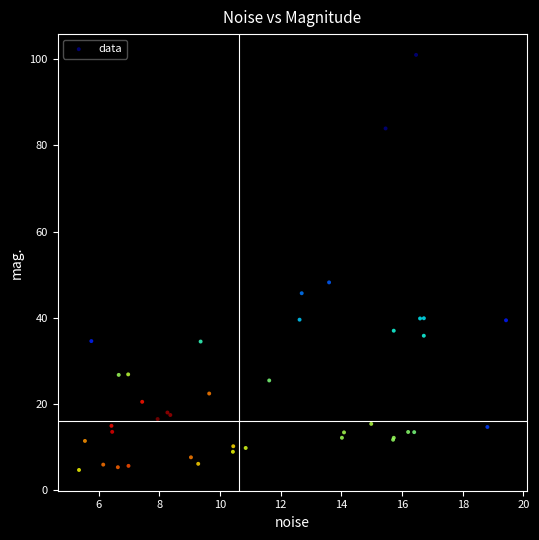

What Y value in the scatter plot is closest to 52?

48.2